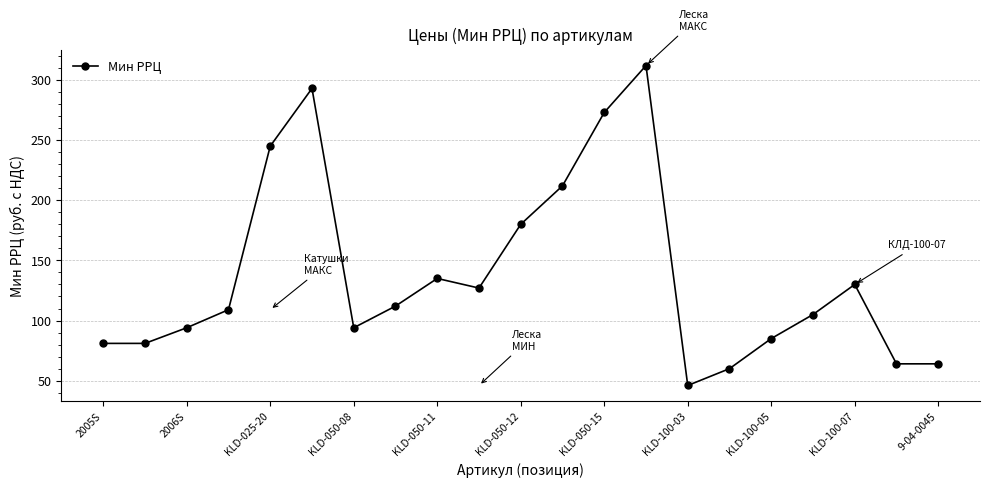

Is this an area chart (filled region under the line)?

No